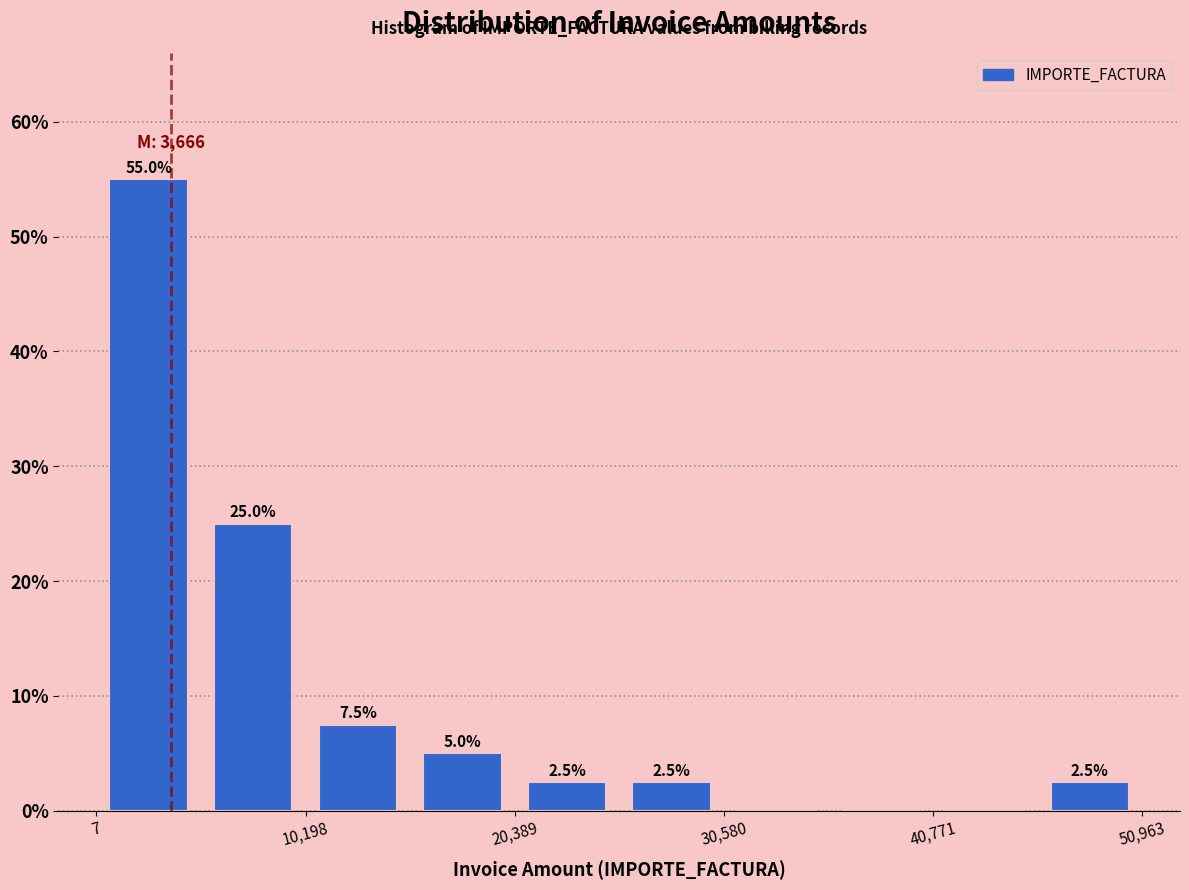

Around what value on the x-axis is the tallest bar? Give the approximate position of its centre, as read against the axis.

2000